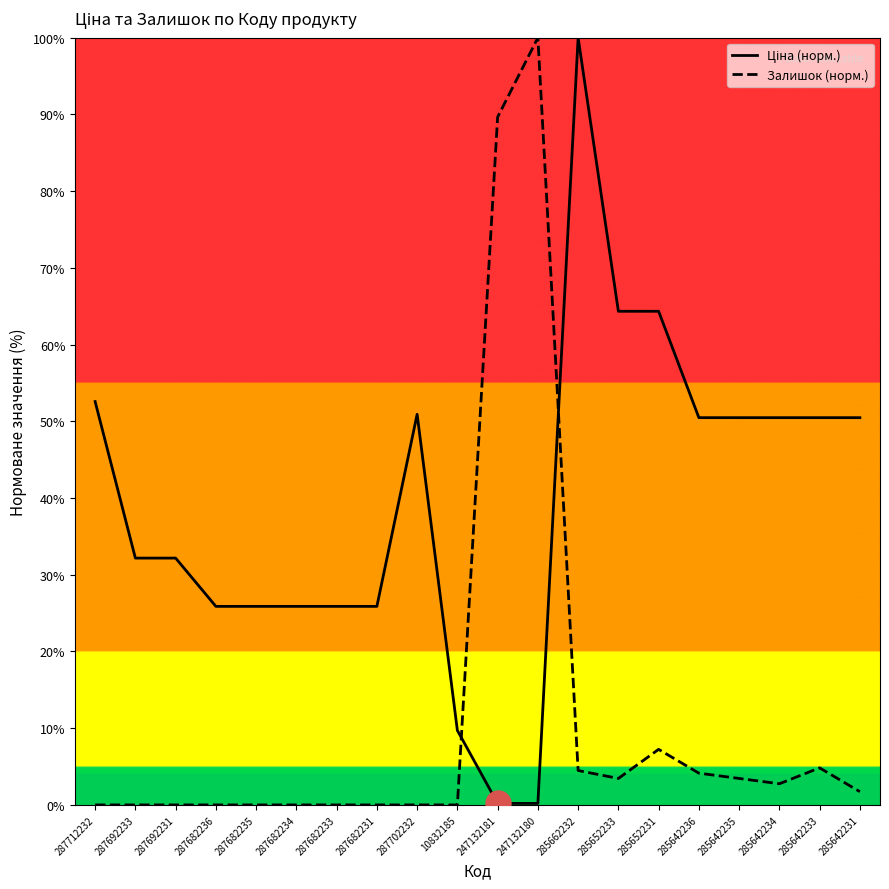

Does the chart display data point markers on the line(s)?

No